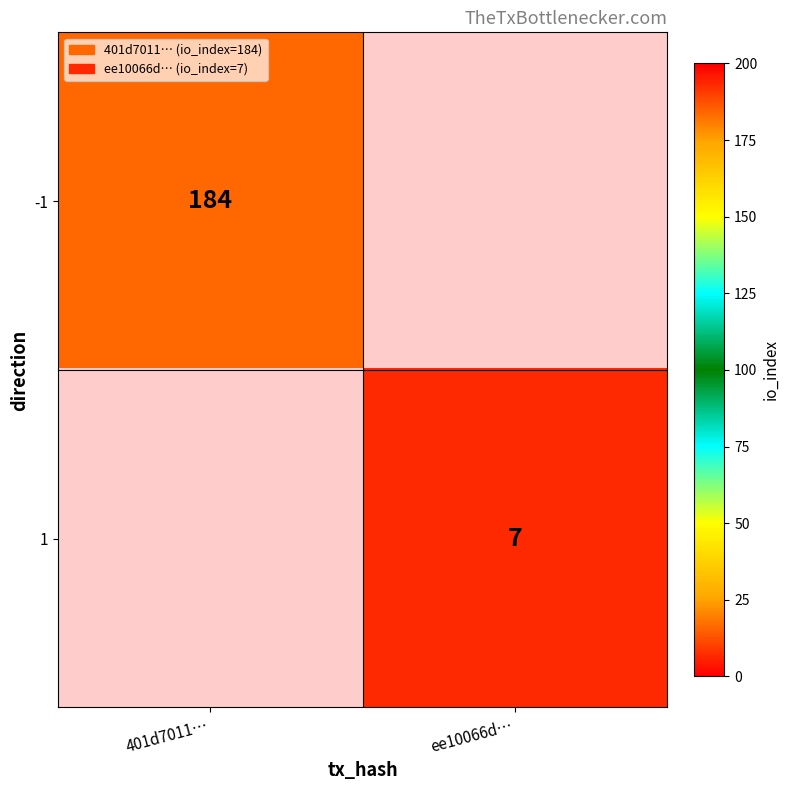

True or false: -1 has a value of 45 at 401d7011….

False